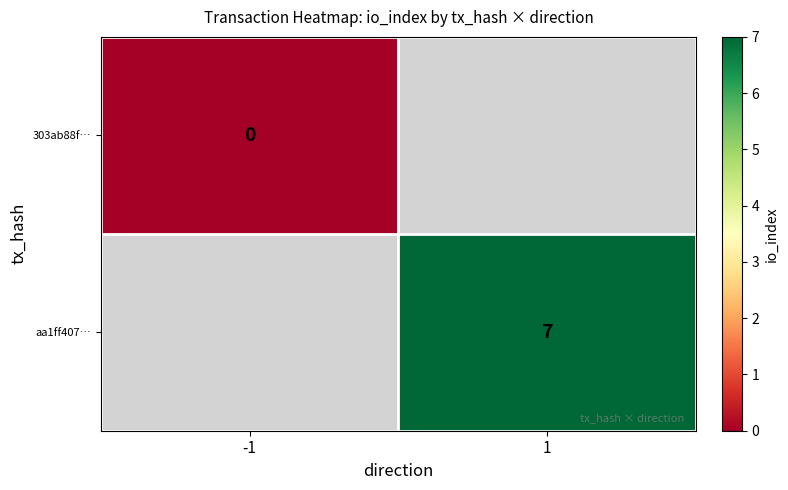

What is the greatest value displayed?

7.0